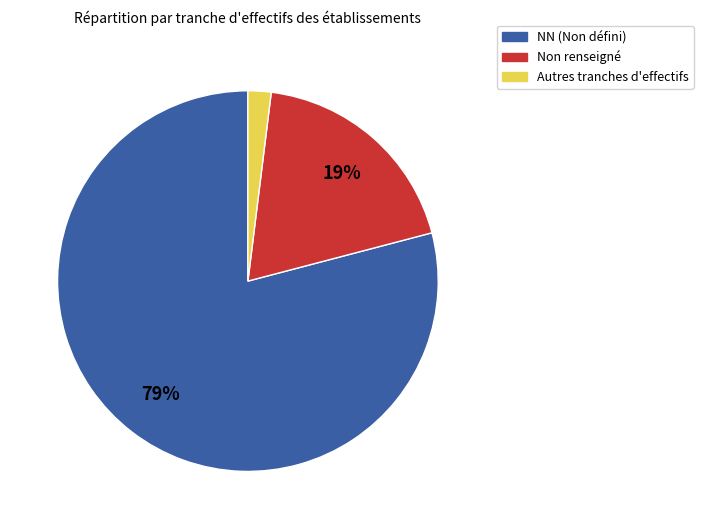

Does any single category account for the majority?

Yes